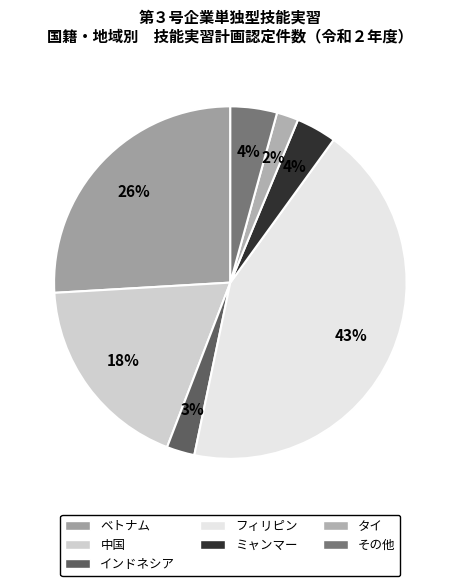

Which slice is the smallest?

タイ